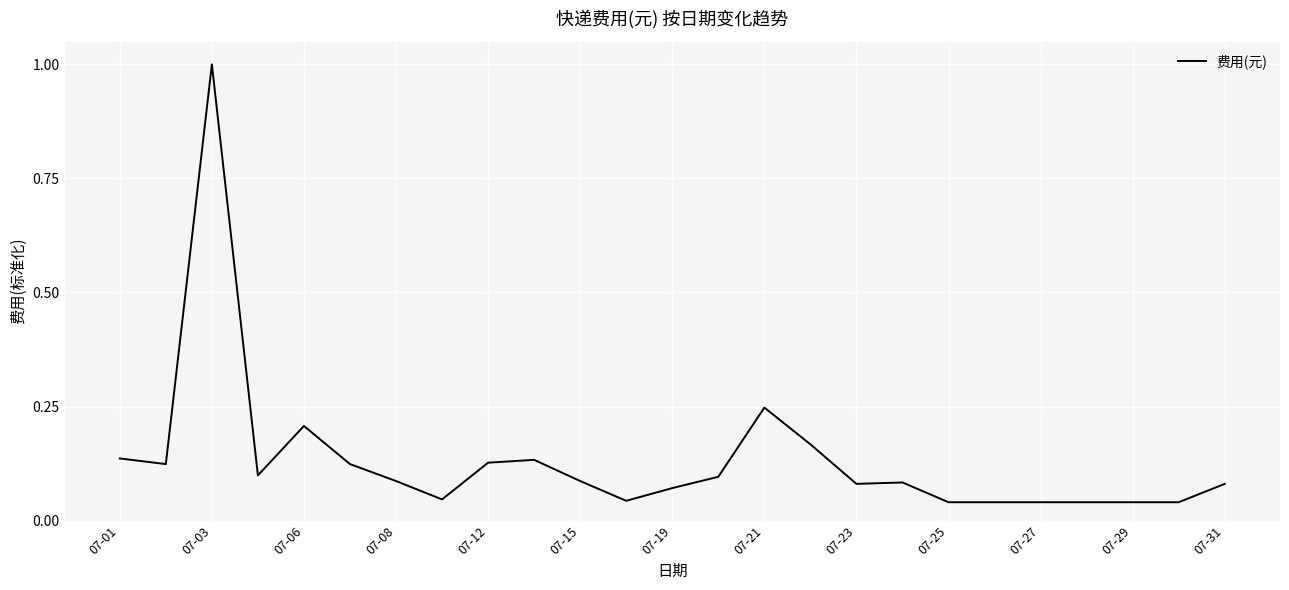

What is the greatest value displayed?

1.0